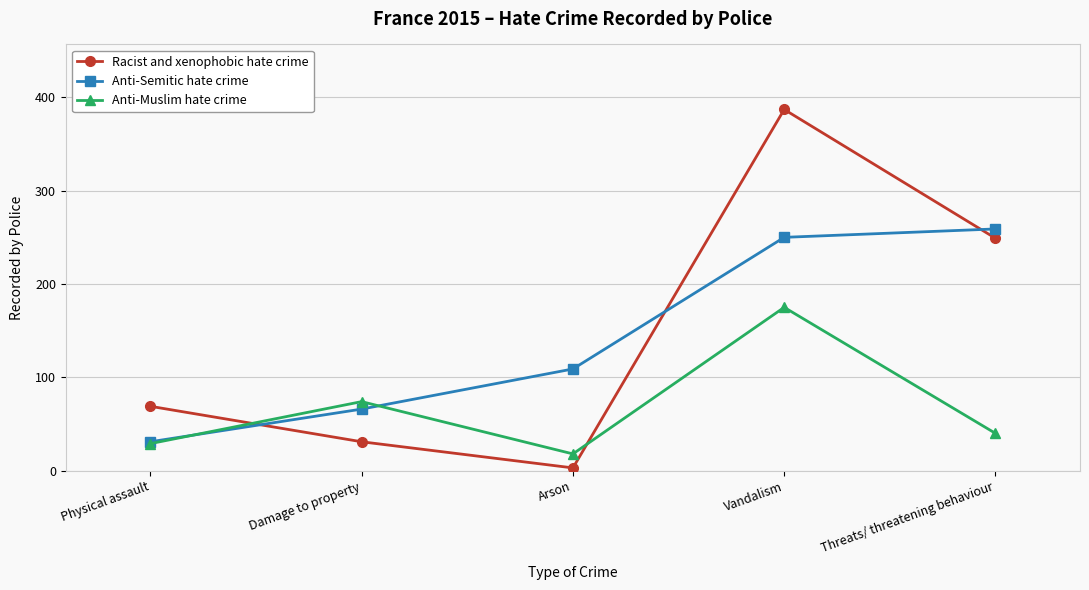

How many lines are shown in the chart?

3